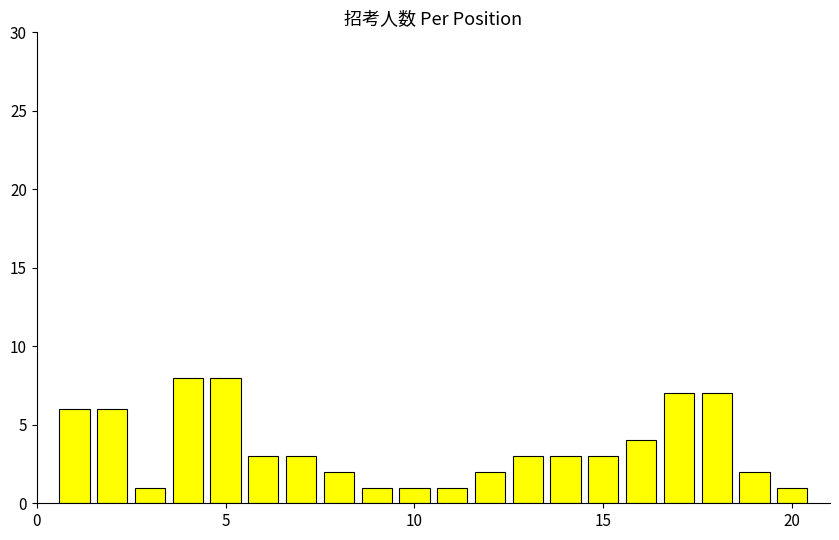

What is the greatest value displayed?

8